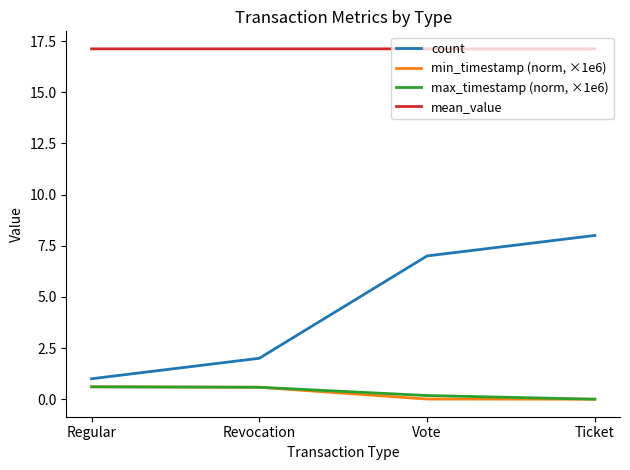

What is the spread (max minus min) of values at Revocation?

16.5